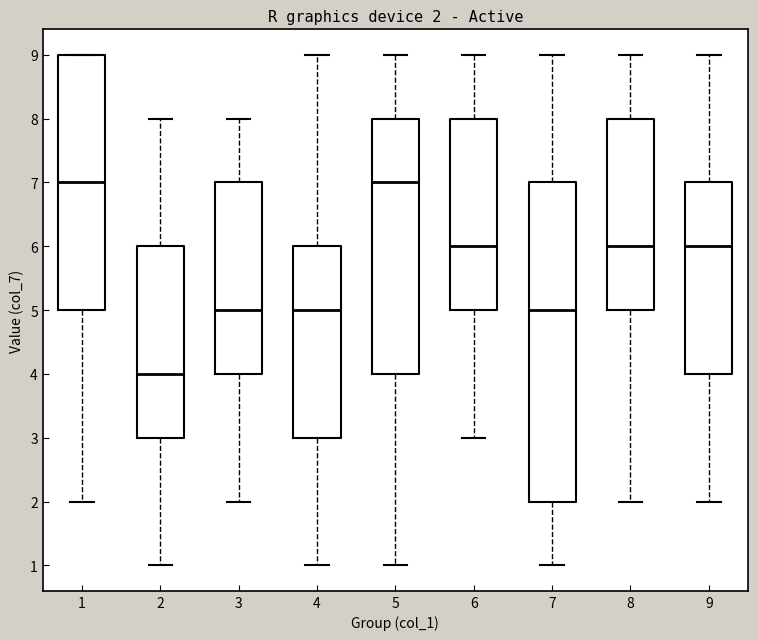

Comparing the boxes themselves (not the whiskers), which one is the tallest?

7